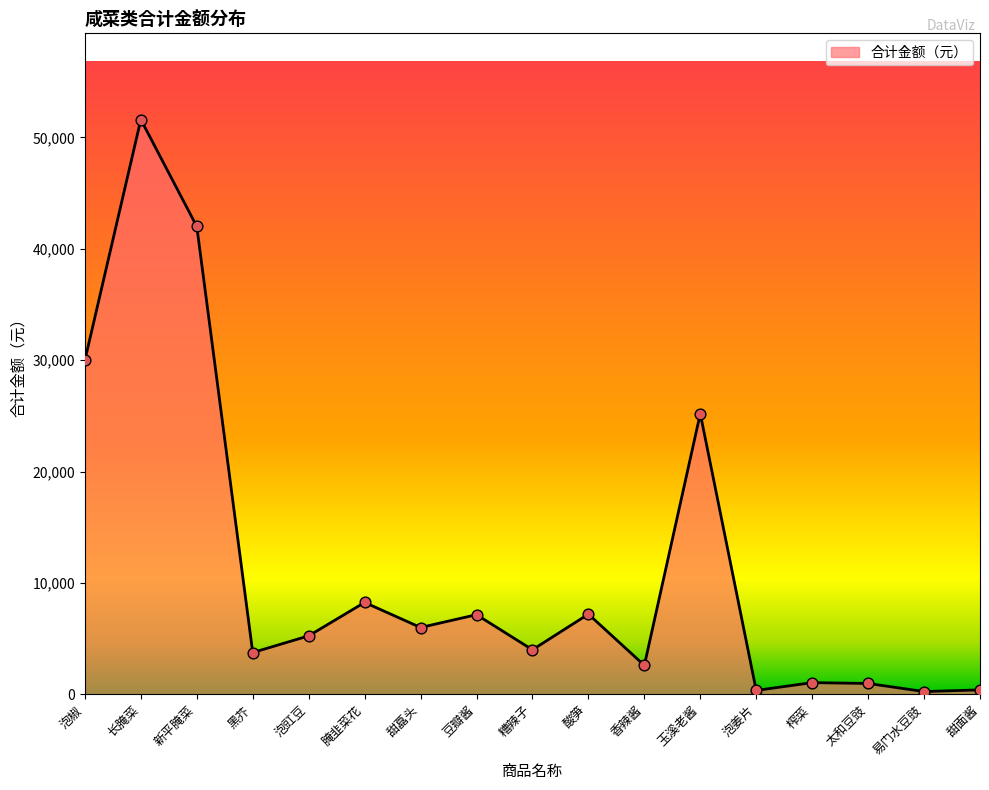

What is the change in value from 腌韭菜花 to 榨菜?

-7200